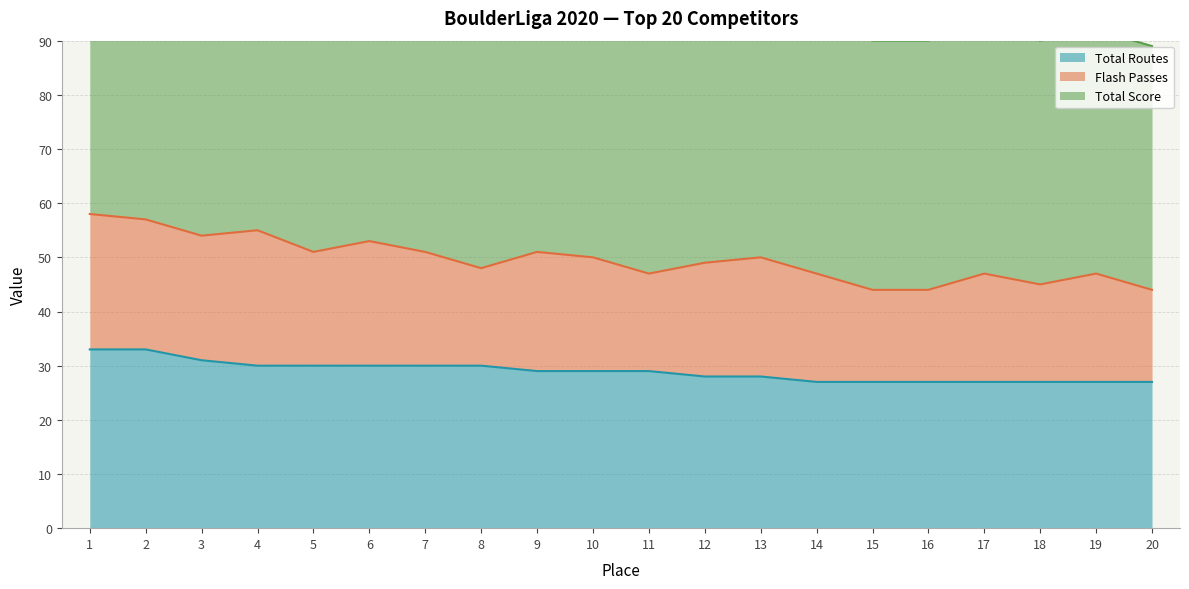

List the labels in order of Total Routes value, largest first.

1, 2, 3, 4, 5, 6, 7, 8, 9, 10, 11, 12, 13, 14, 15, 16, 17, 18, 19, 20